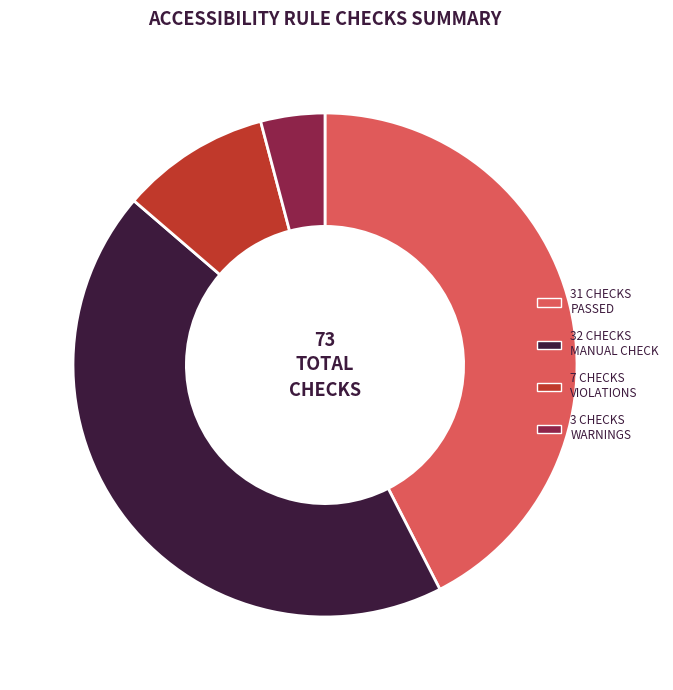

How many segments does this pie chart have?

4